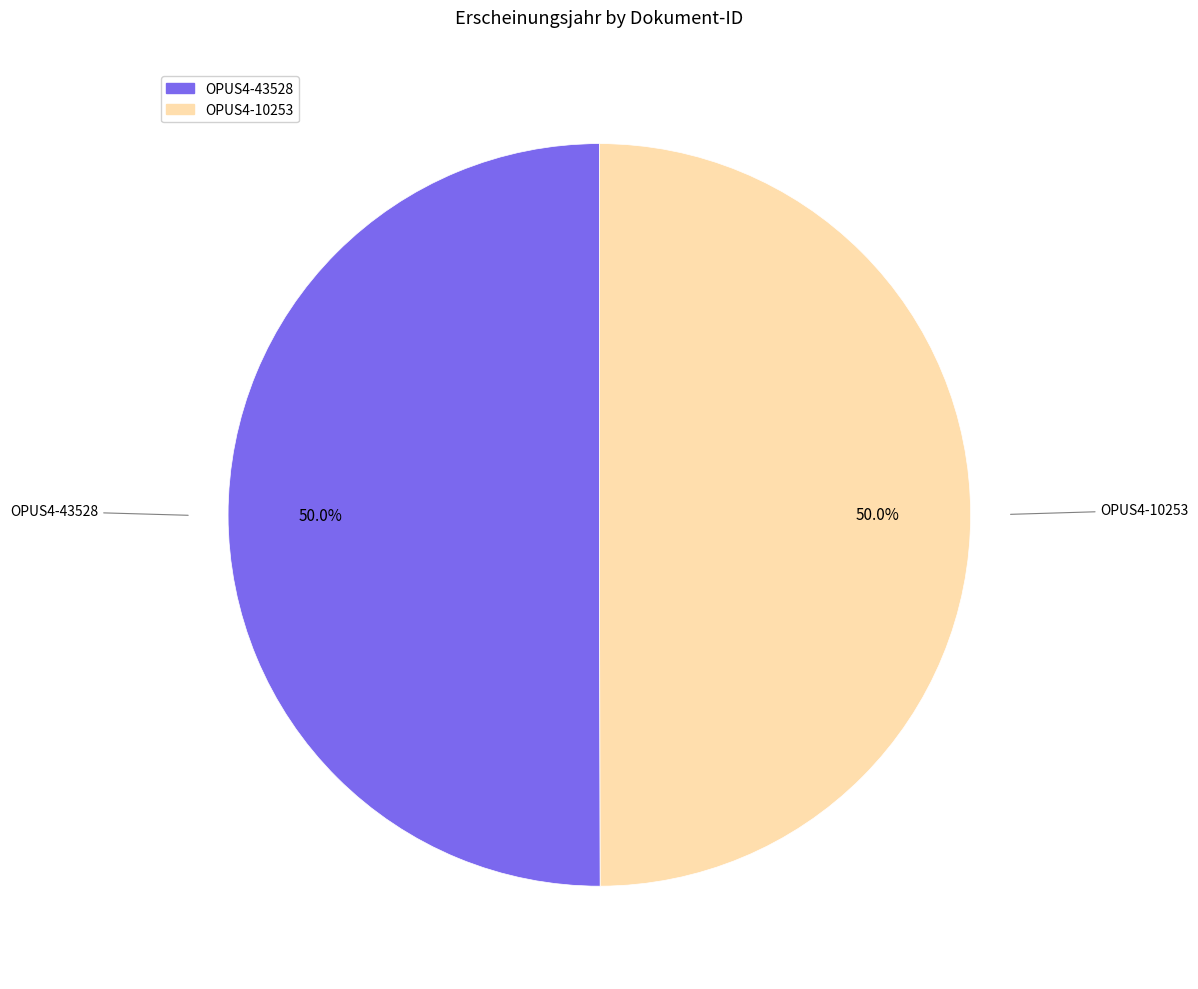

Combined, do OPUS4-10253 and OPUS4-43528 account for over 50%?

Yes